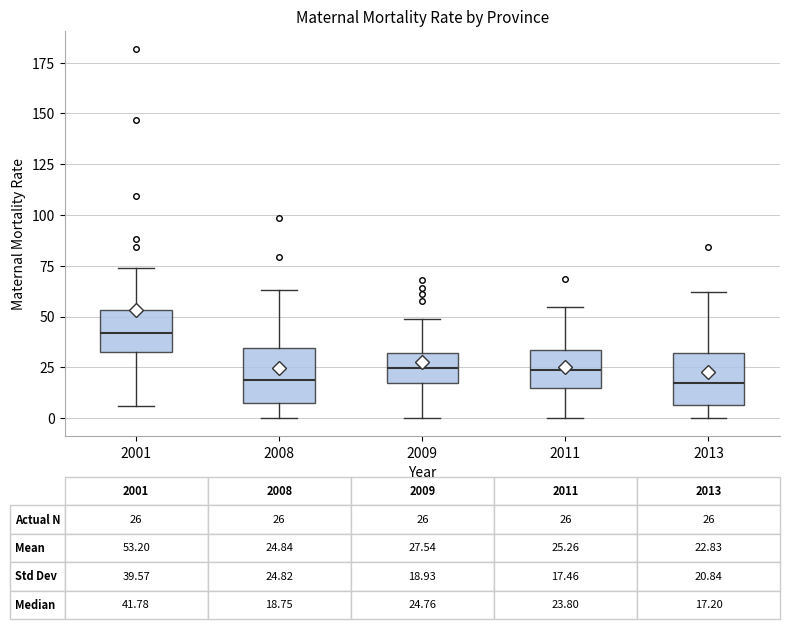

Which box has the highest median line?

2001